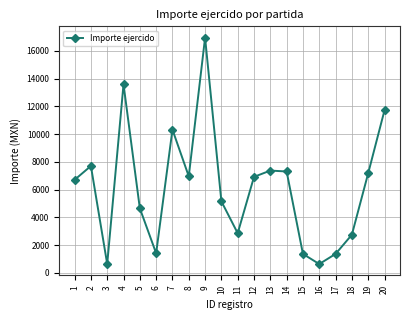

What is the value of the 20th point from the left?

11717.0